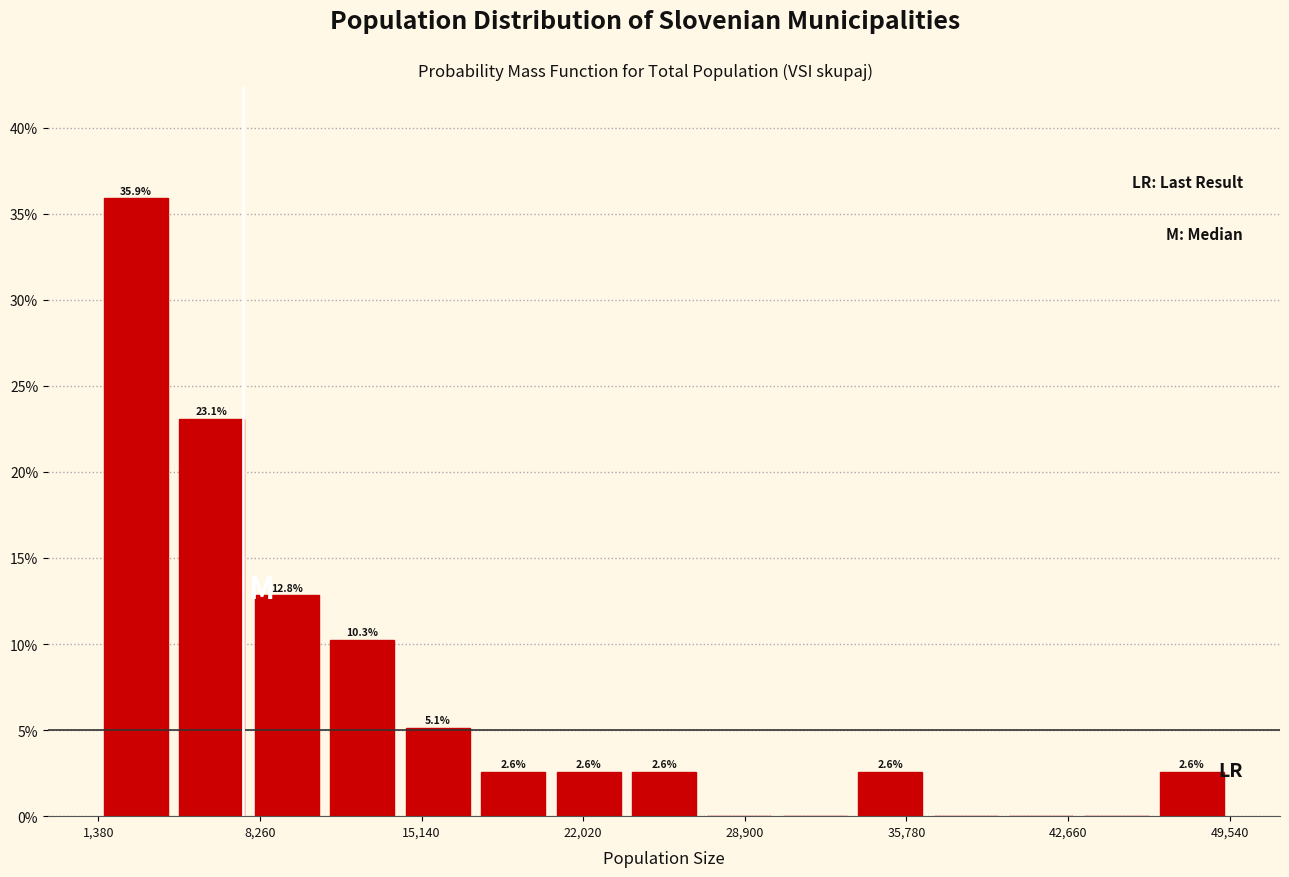

Read against the x-axis, roughly where is the centre of the tallest bar?

3000